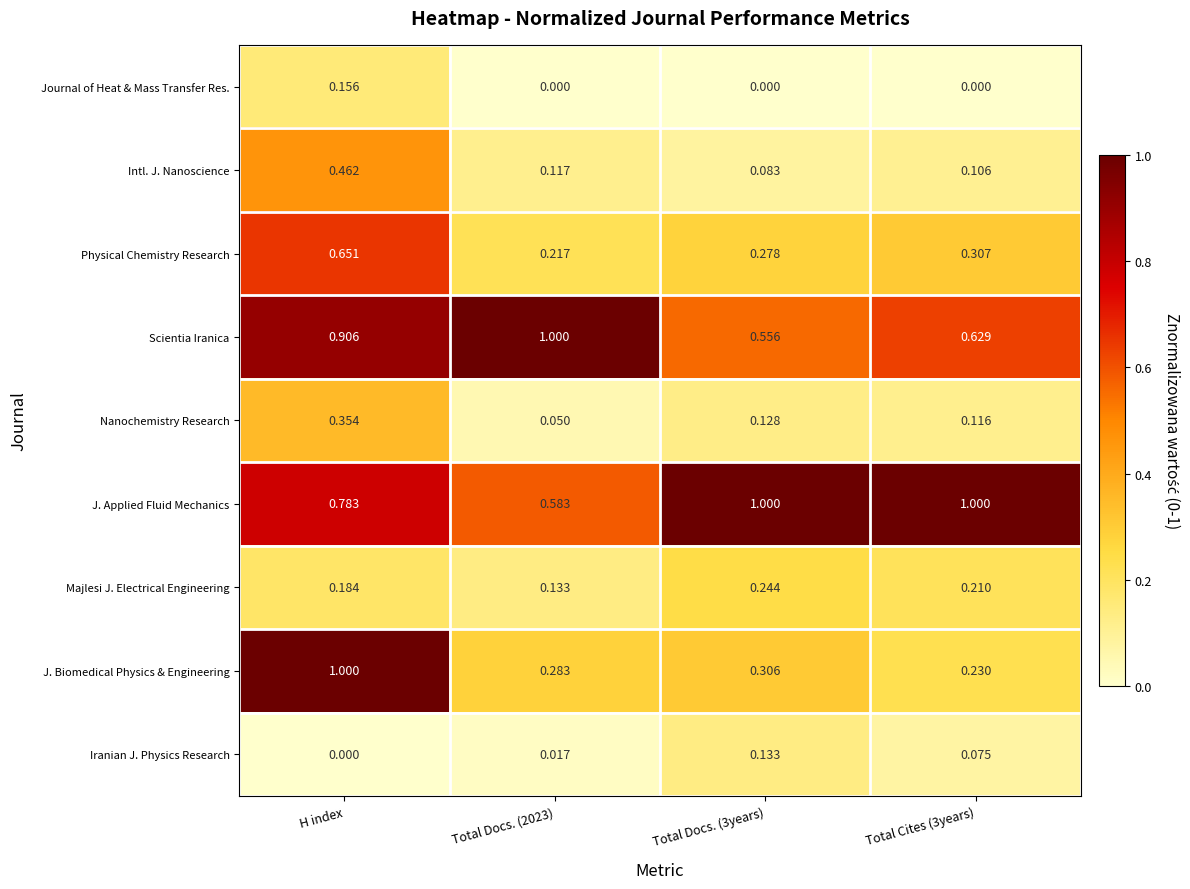

Which series changed the most between H index and Total Docs. (2023)?

J. Biomedical Physics & Engineering